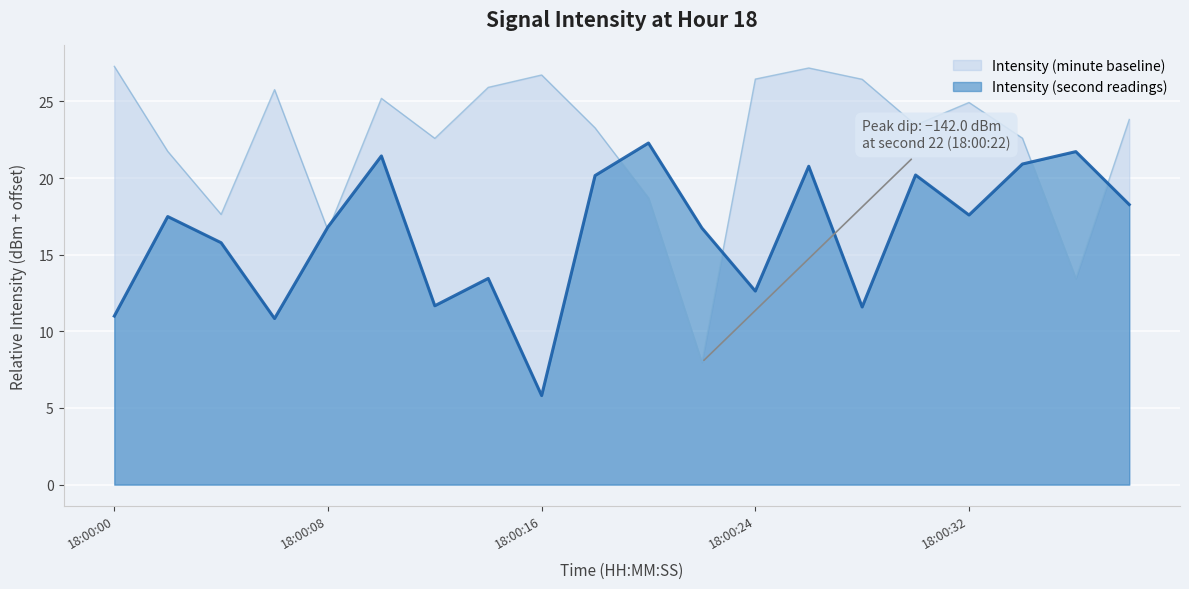

Rank the series by their maximum value, from lowest to highest.

Intensity (second readings), Intensity (minute baseline)